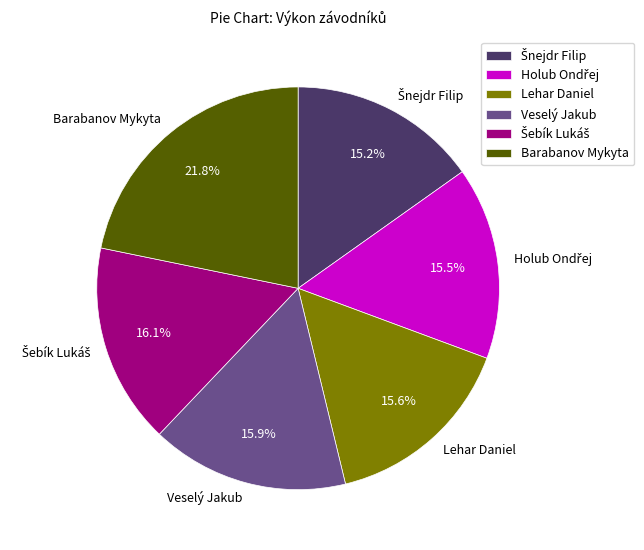

Approximately how many times larger is the value at Lehar Daniel compared to Barabanov Mykyta?

0.7